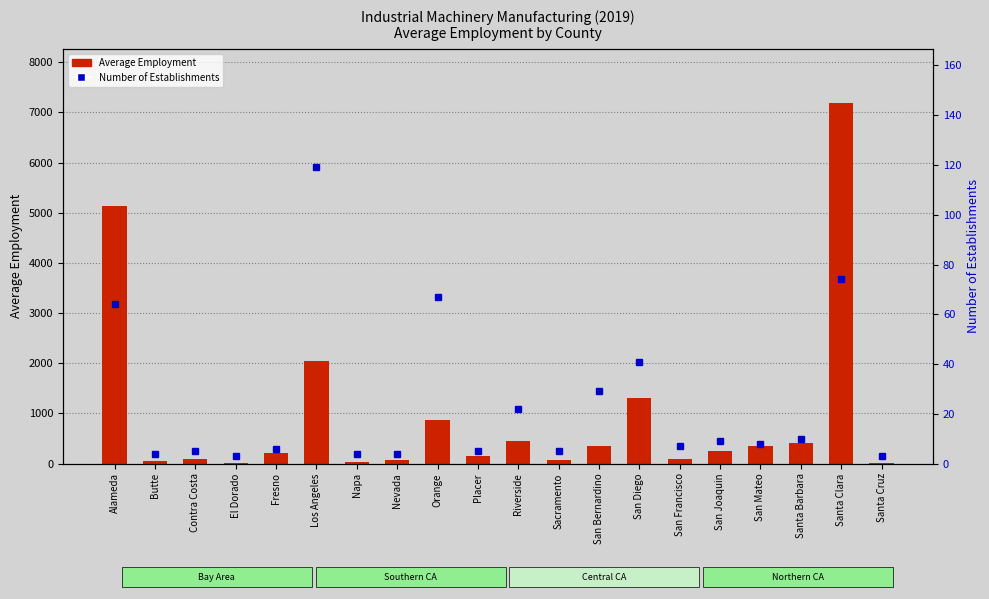

At which label does Average Employment reach its peak?

Santa Clara